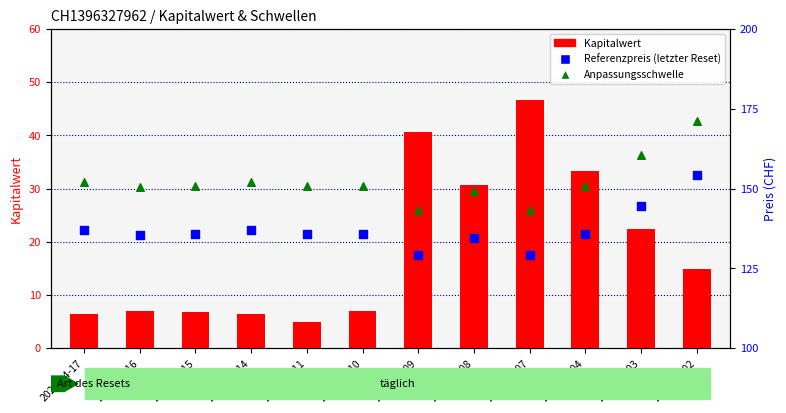

What is the total value across all series at 2025-04-16?

292.9